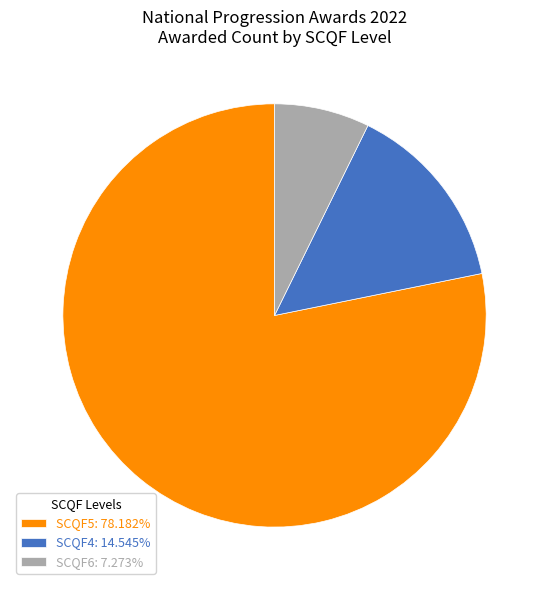

How many segments does this pie chart have?

3